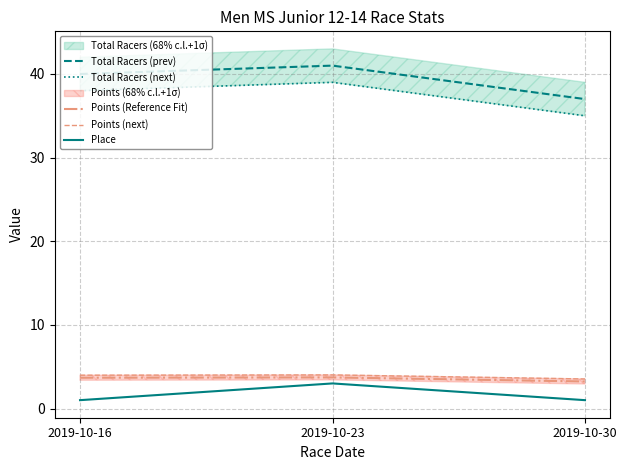

Which series has the largest total across all categories?

Total Racers (prev)